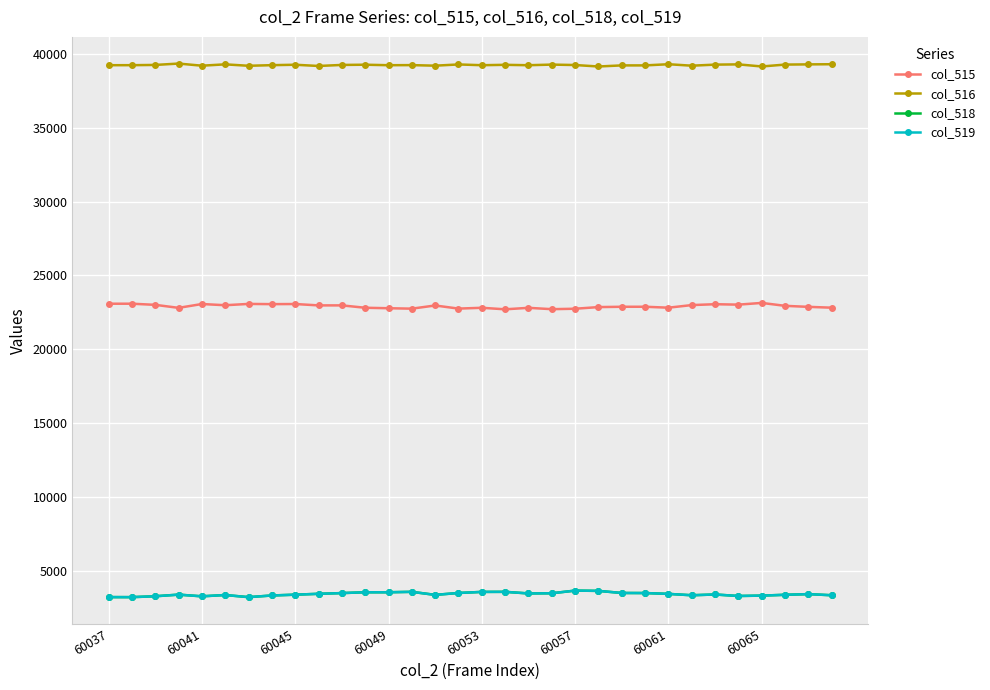

How many series are shown in this chart?

4